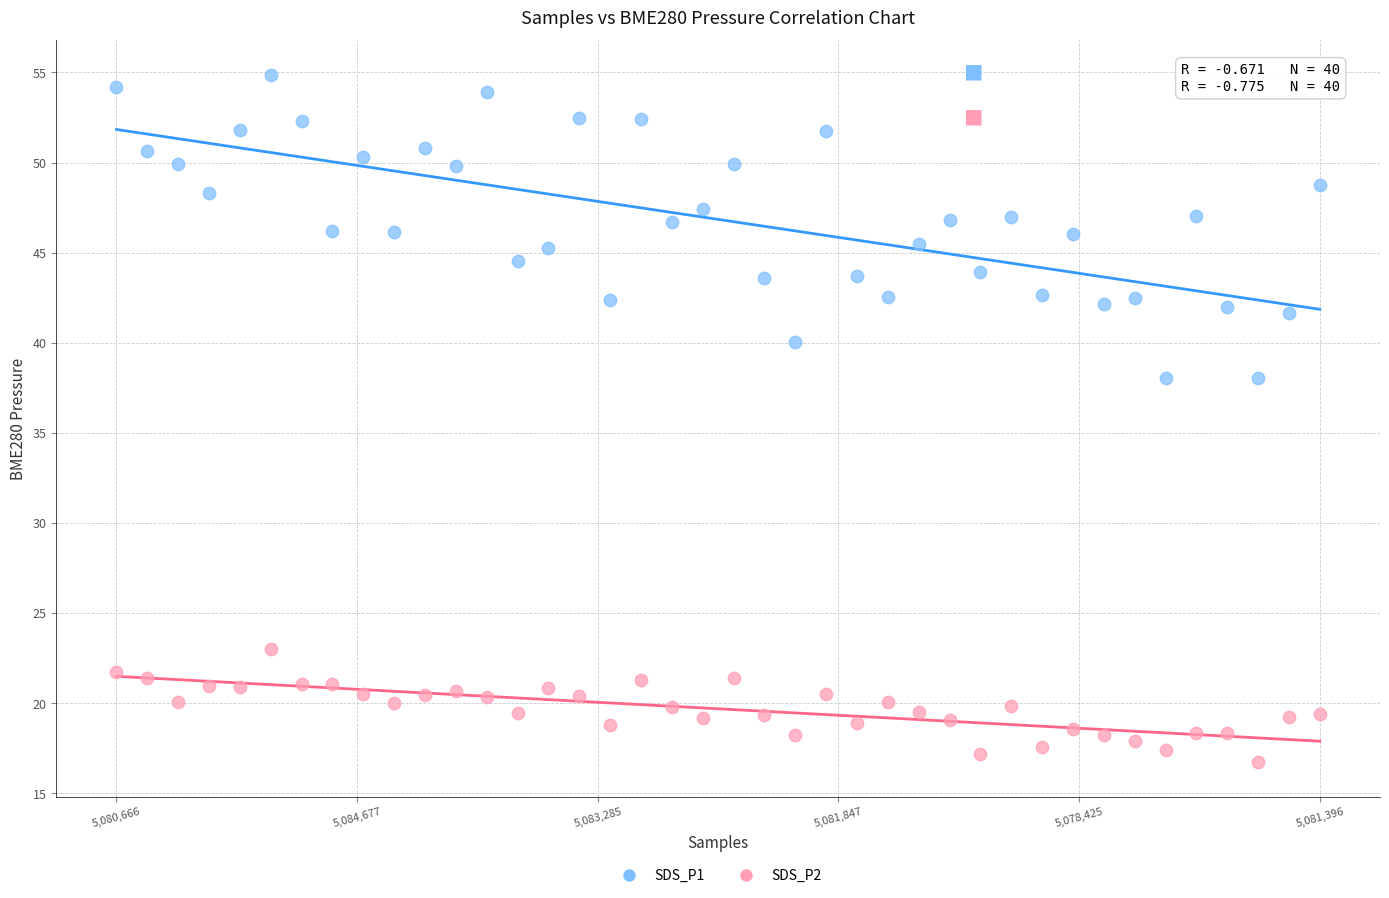

Across all data points, what is the range of Y values (max minus min)?

38.1